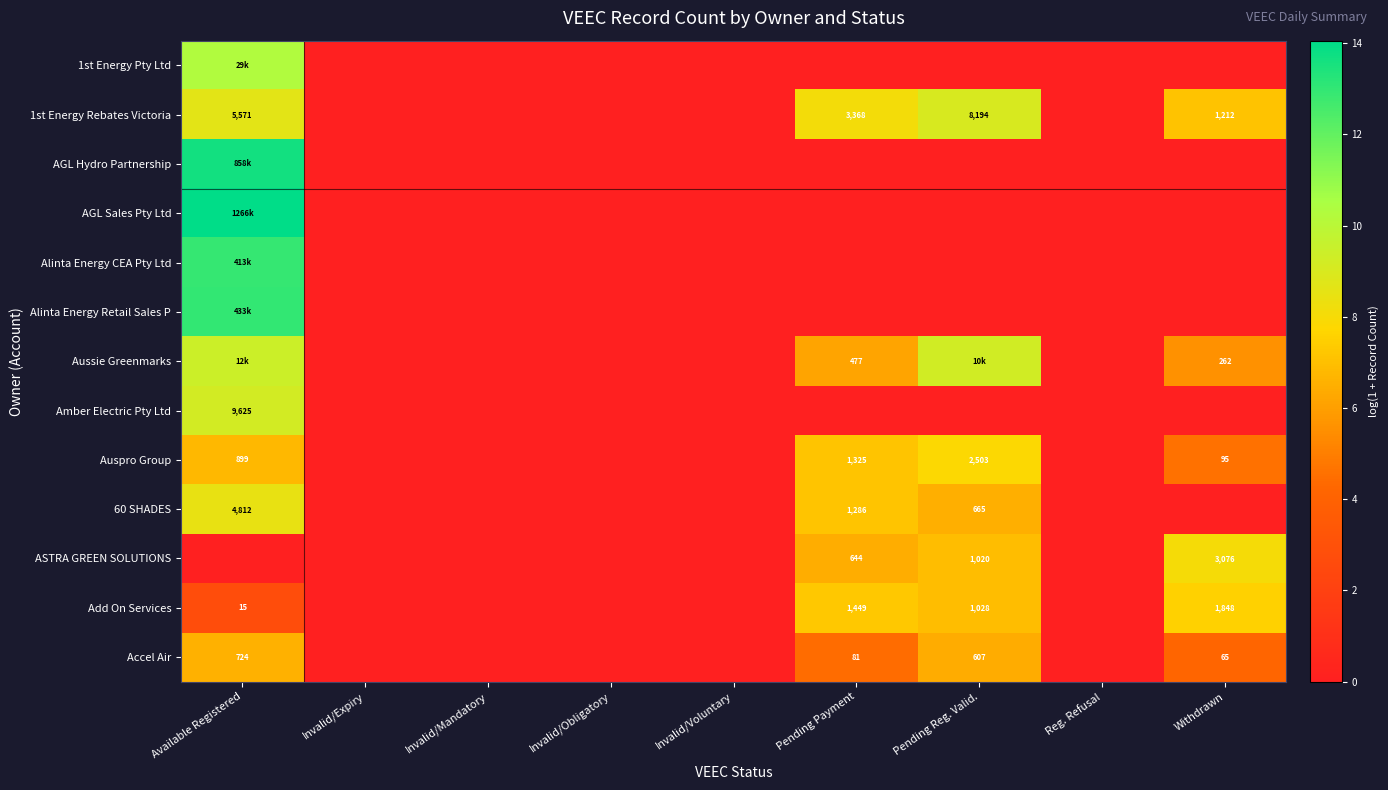

At which category is the sum across all series the highest?

Available Registered